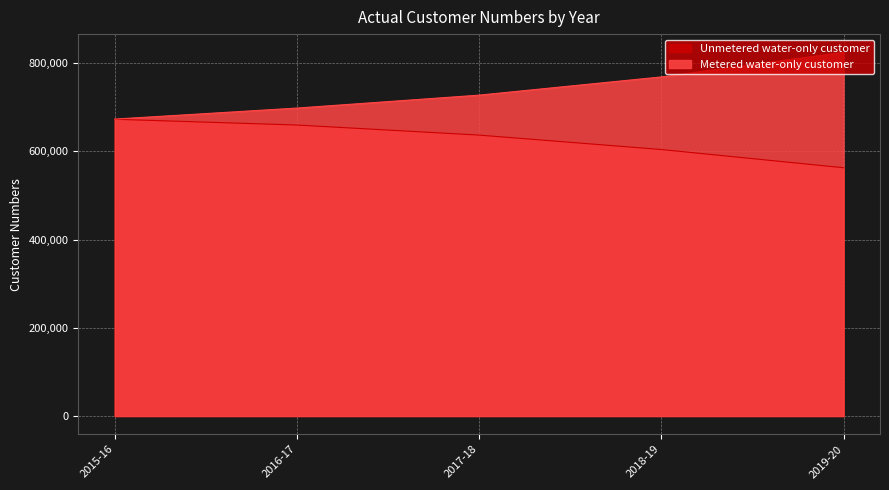

How many categories are shown in the chart?

5